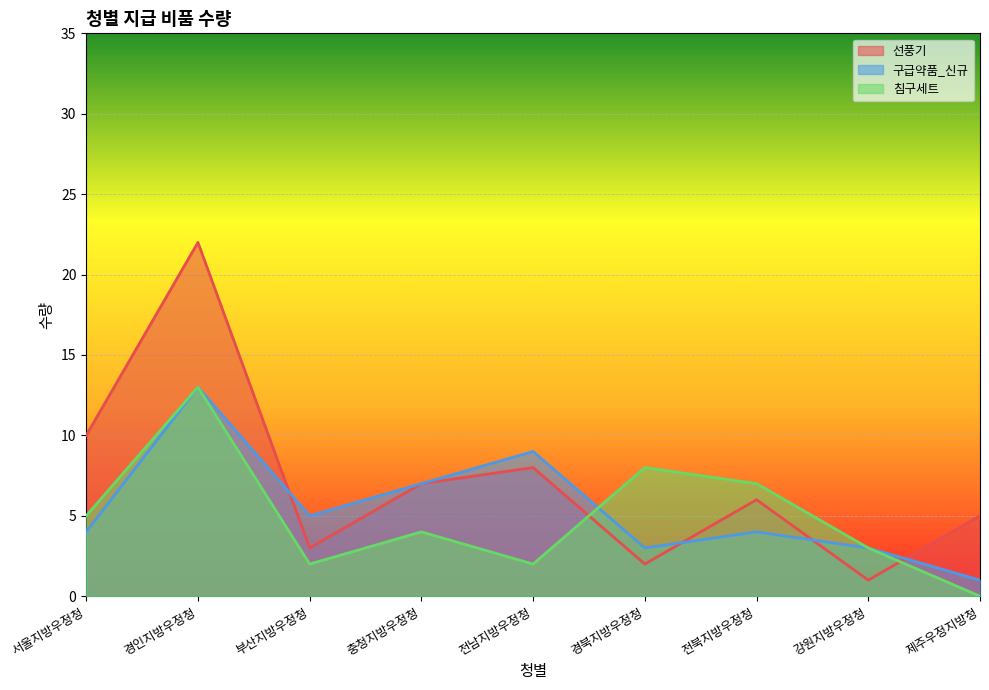

What is the greatest value displayed?

22